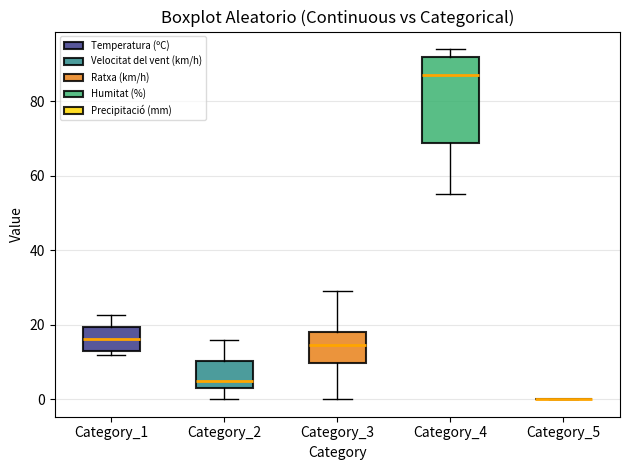

Reading left to right, read every box against the y-axis: the position of its median line, the range the box covers, and the ends of its whiskers. The values are not printed on the chart, so give them approximately, as read against the axis.

Category_1: median 16, box 12 to 20, whiskers 12 (just below the box's lower edge) to 22
Category_2: median 6, box 4 to 10, whiskers 0 to 16
Category_3: median 14, box 10 to 18, whiskers 0 to 30
Category_4: median 88, box 68 to 92, whiskers 56 to 94
Category_5: box collapsed to a line at 0, whiskers 0 to 0